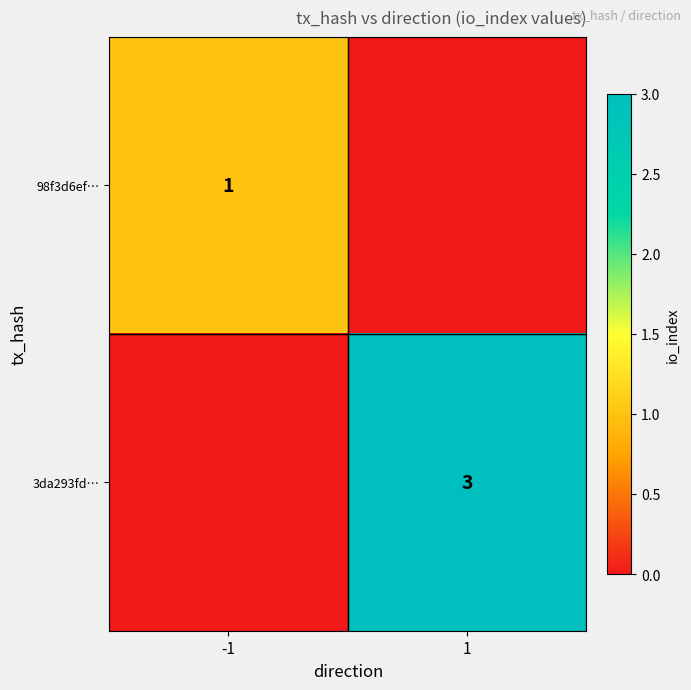

What is the spread (max minus min) of values at -1?

1